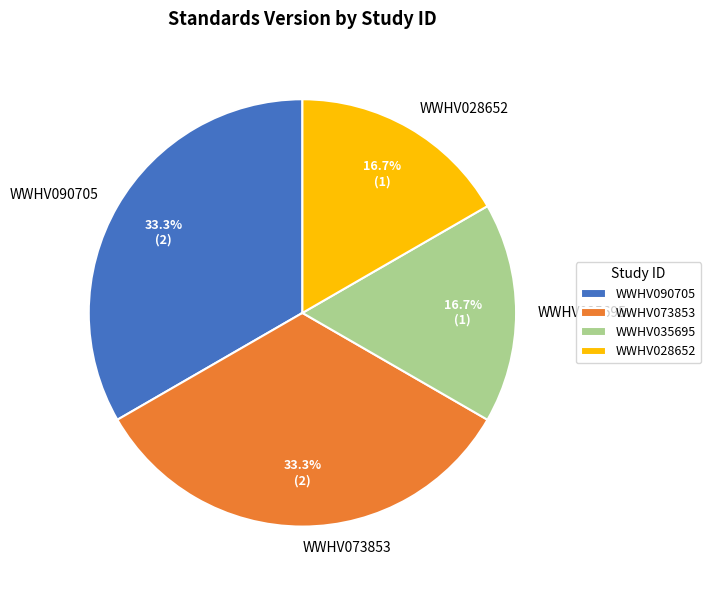

What percentage do WWHV073853 and WWHV035695 together represent?

50.0%